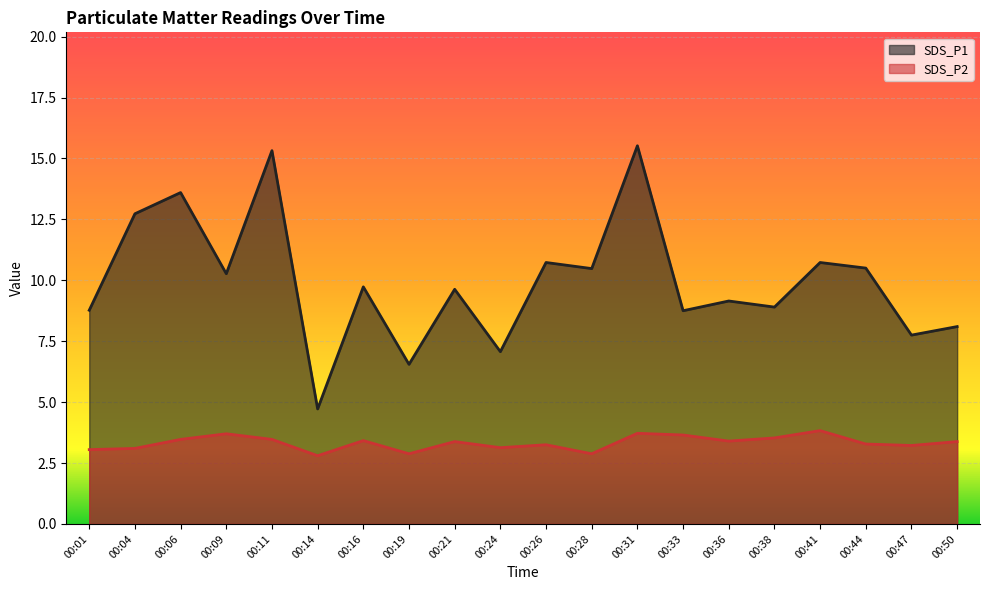

What are all the series names shown in the legend?

SDS_P1, SDS_P2